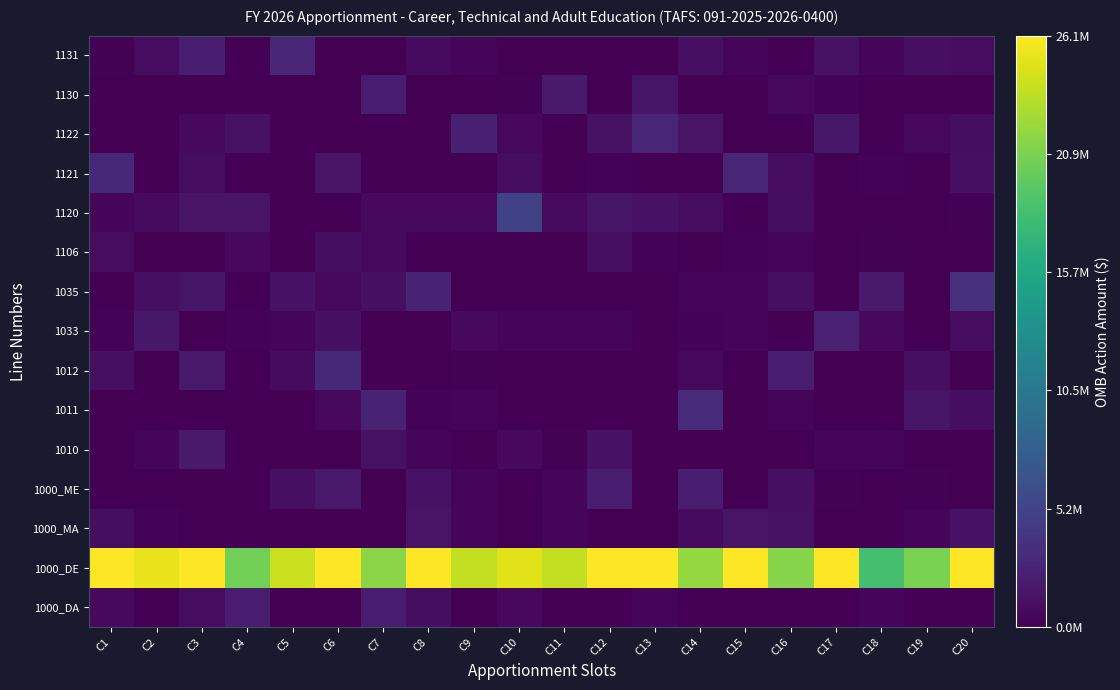

At how many categories does at least one series exceed 7827981?

20